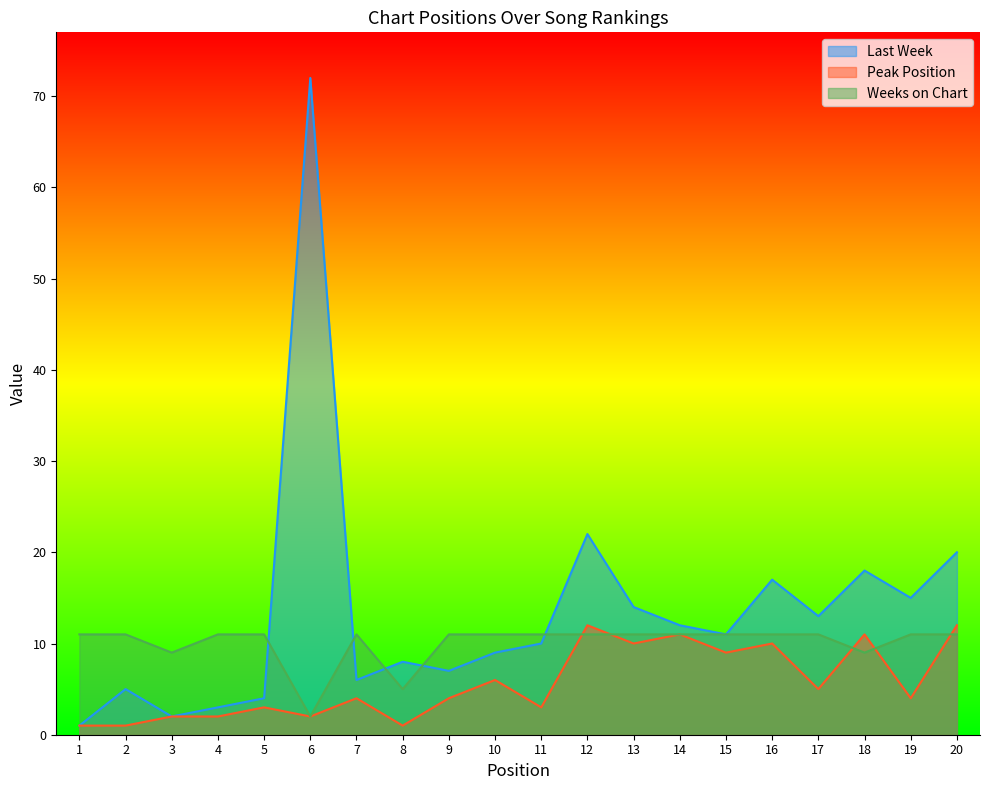

After their last crossing, which series has the higher values: Weeks on Chart or Peak Position?

Peak Position